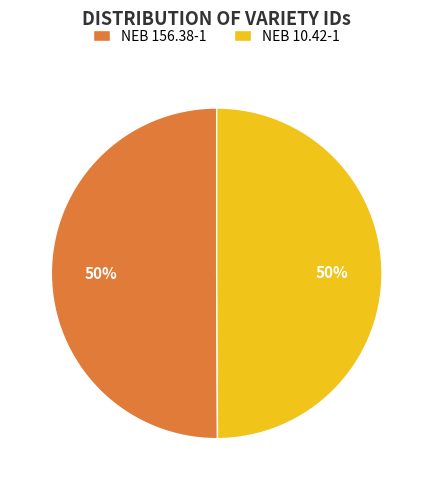

To the nearest percent, what is the combined percentage of NEB 10.42-1 and NEB 156.38-1?

100%